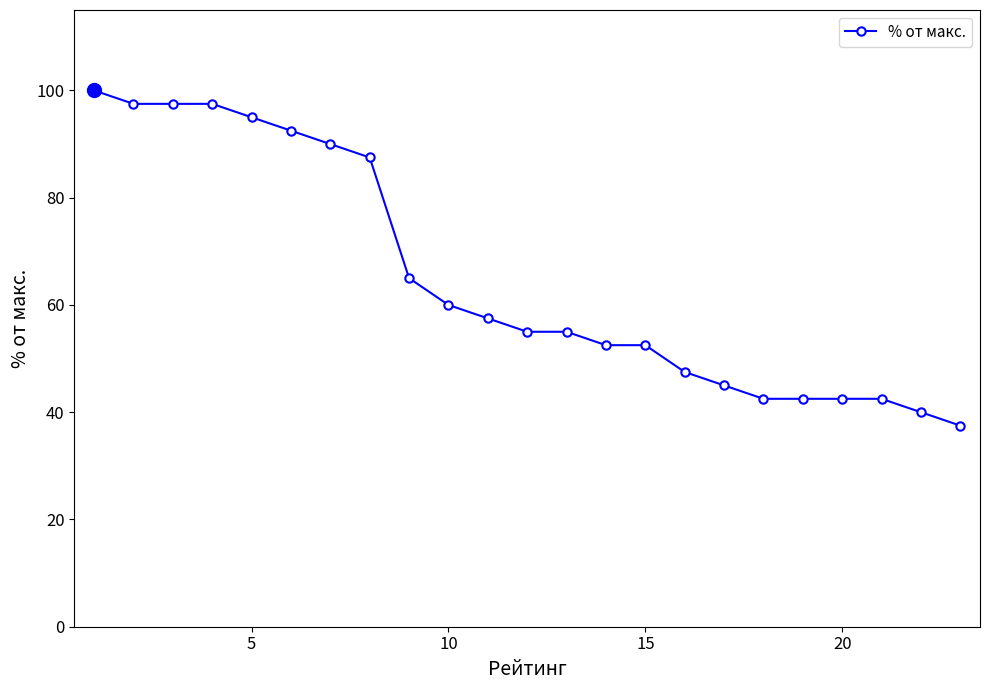

What is the smallest value displayed?

37.5